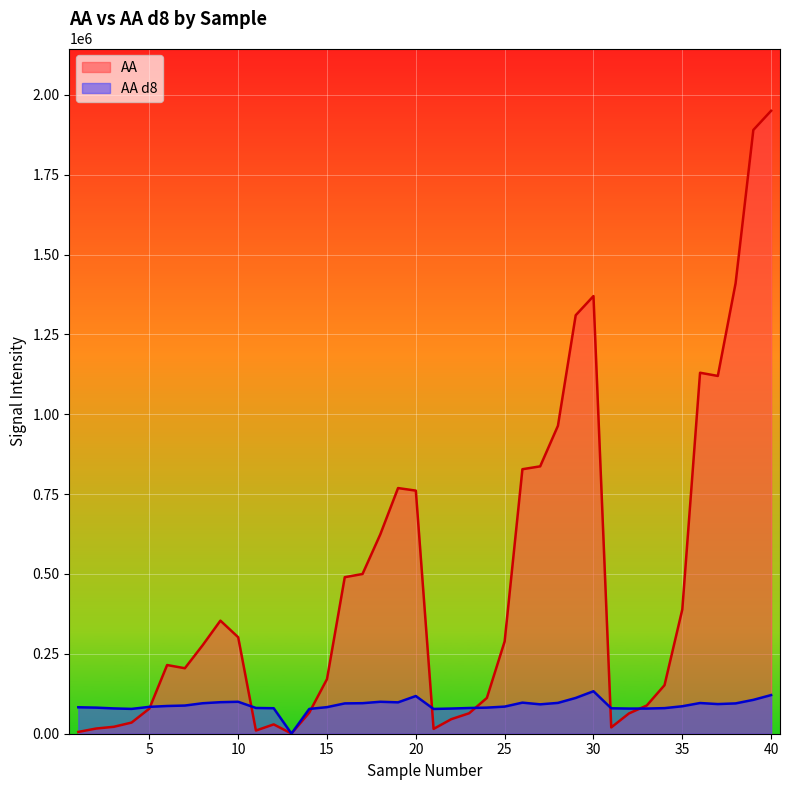

What are all the series names shown in the legend?

AA, AA d8